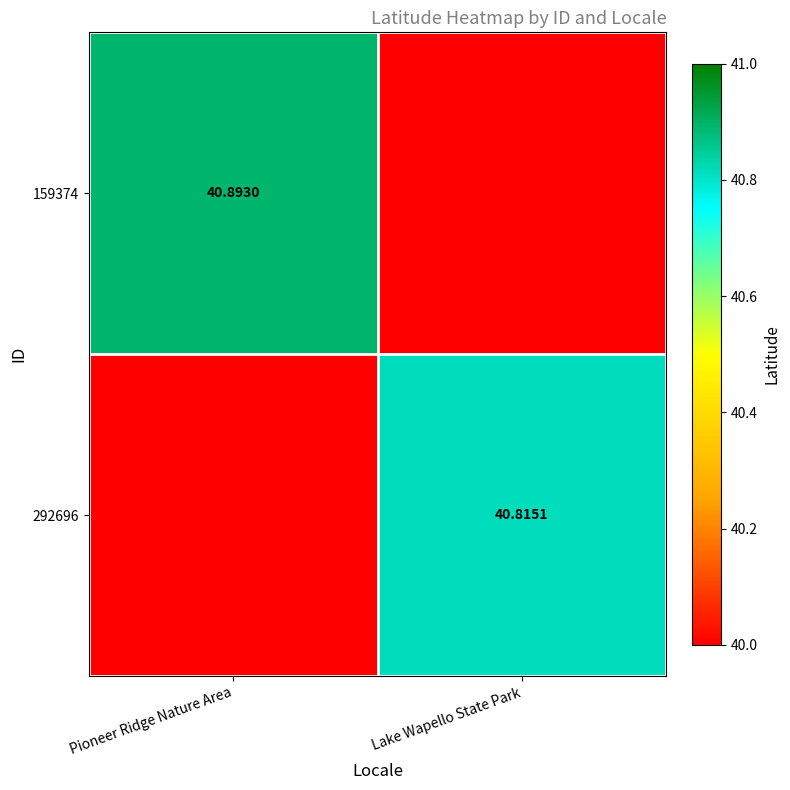

At which category is the sum across all series the highest?

Pioneer Ridge Nature Area